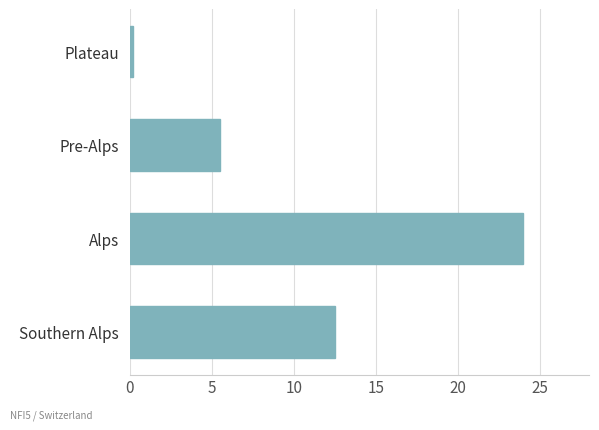

Does the chart contain stacked bars?

No